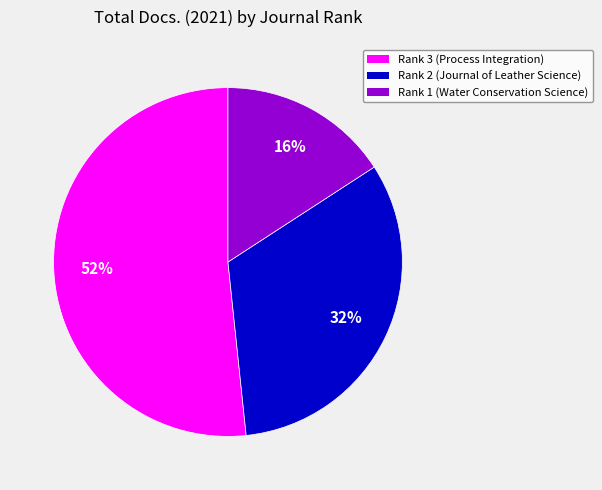

Rank the categories by value from lowest to highest.

Rank 1 (Water Conservation Science), Rank 2 (Journal of Leather Science), Rank 3 (Process Integration)